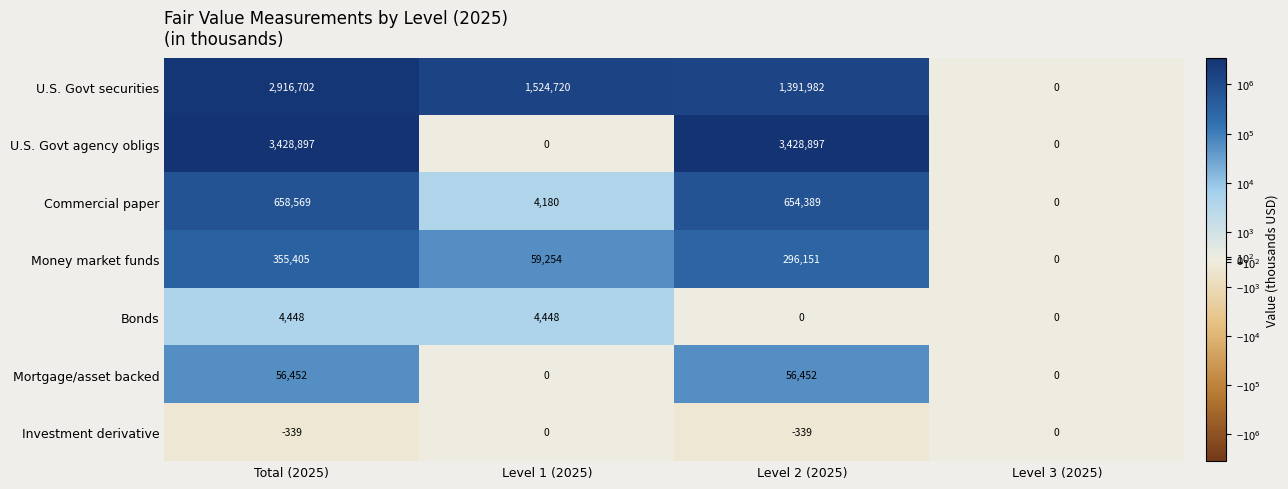

How many categories are shown in the chart?

4